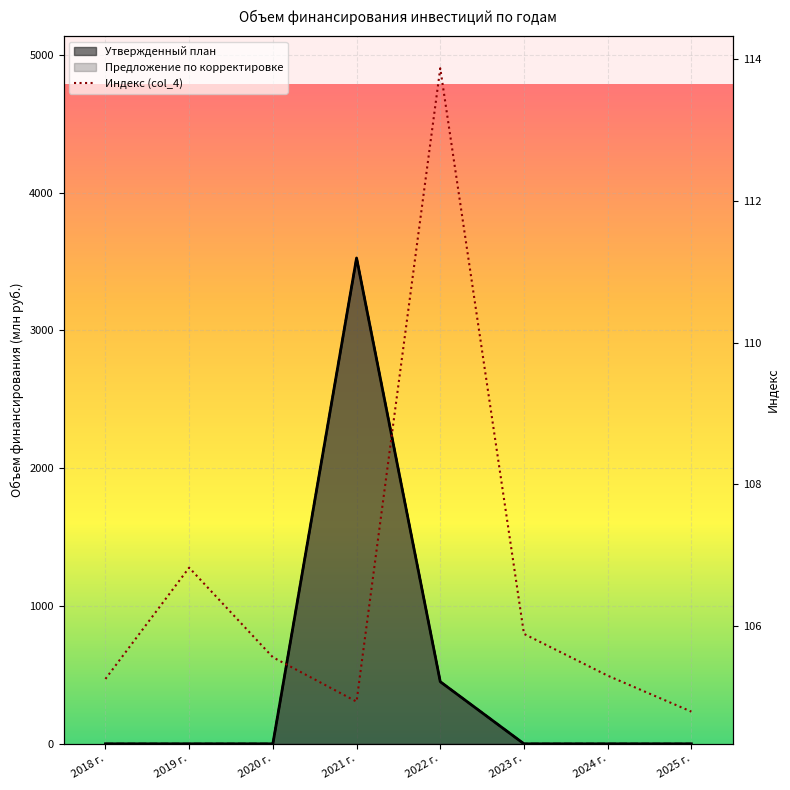

How many points are lower than both their immediate neighbors (excluding endpoints)?

1